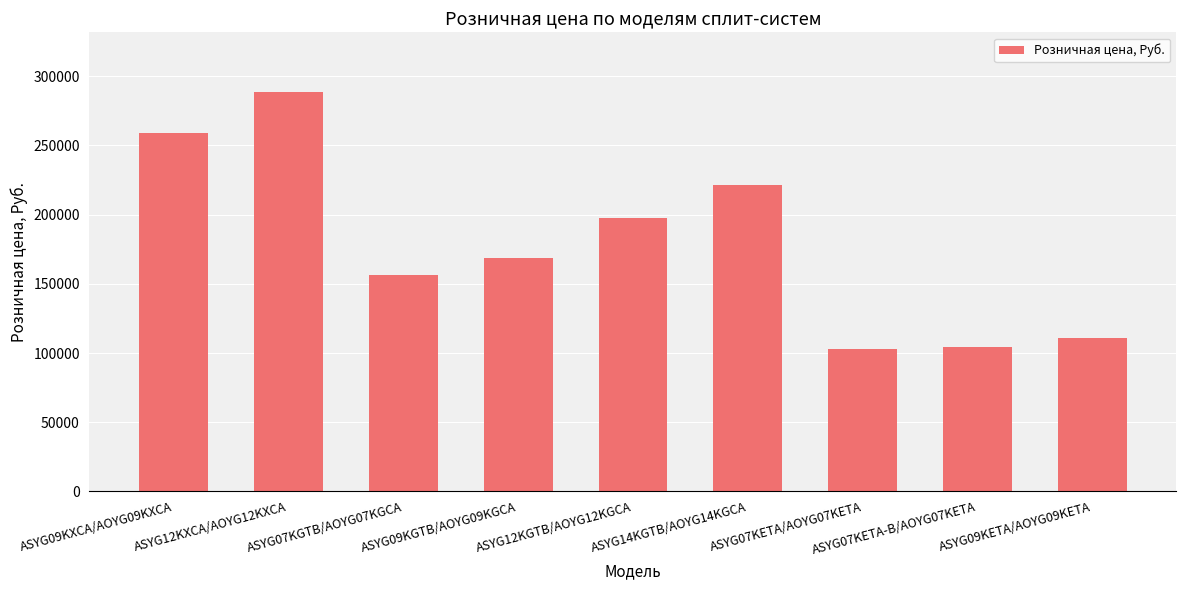

How many data points does each series have?

9